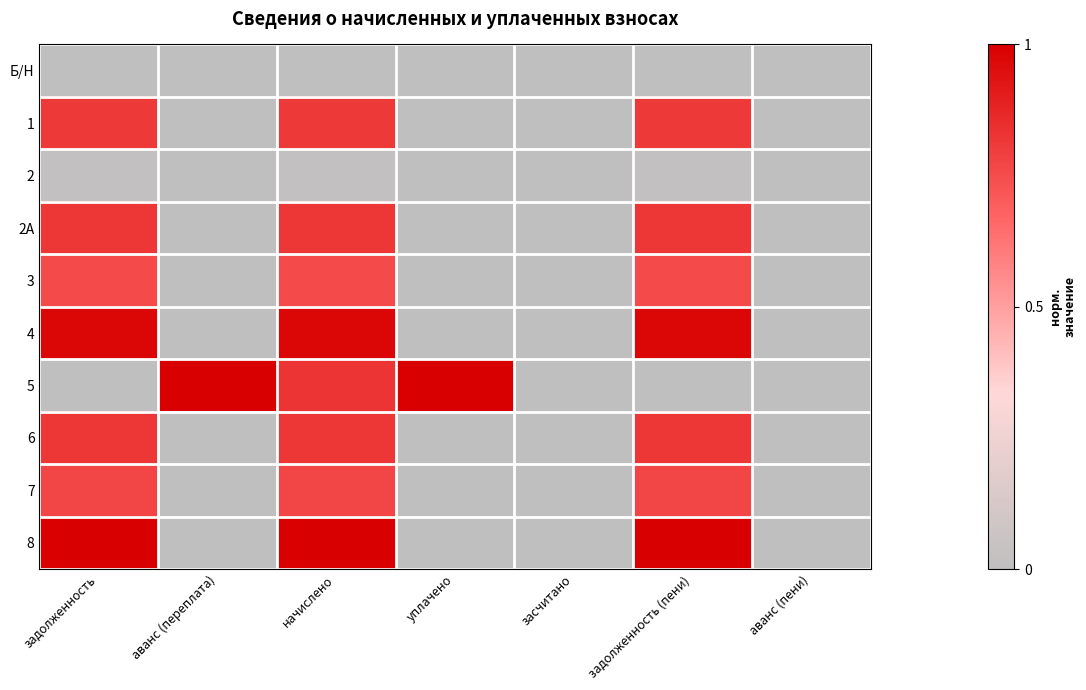

Reading right to left, list all the values displayed in this chart.

Б/Н: аванс (пени)=0.0	задолженность (пени)=0.0	засчитано=0.0	уплачено=0.0	начислено=0.0	аванс (переплата)=0.0	задолженность=0.0
1: аванс (пени)=0.0	задолженность (пени)=0.8	засчитано=0.0	уплачено=0.0	начислено=0.8	аванс (переплата)=0.0	задолженность=0.8
2: аванс (пени)=0.0	задолженность (пени)=0.0	засчитано=0.0	уплачено=0.0	начислено=0.0	аванс (переплата)=0.0	задолженность=0.0
2А: аванс (пени)=0.0	задолженность (пени)=0.8	засчитано=0.0	уплачено=0.0	начислено=0.8	аванс (переплата)=0.0	задолженность=0.8
3: аванс (пени)=0.0	задолженность (пени)=0.8	засчитано=0.0	уплачено=0.0	начислено=0.8	аванс (переплата)=0.0	задолженность=0.8
4: аванс (пени)=0.0	задолженность (пени)=1.0	засчитано=0.0	уплачено=0.0	начислено=1.0	аванс (переплата)=0.0	задолженность=1.0
5: аванс (пени)=0.0	задолженность (пени)=0.0	засчитано=0.0	уплачено=1.0	начислено=0.8	аванс (переплата)=1.0	задолженность=0.0
6: аванс (пени)=0.0	задолженность (пени)=0.8	засчитано=0.0	уплачено=0.0	начислено=0.8	аванс (переплата)=0.0	задолженность=0.8
7: аванс (пени)=0.0	задолженность (пени)=0.8	засчитано=0.0	уплачено=0.0	начислено=0.8	аванс (переплата)=0.0	задолженность=0.8
8: аванс (пени)=0.0	задолженность (пени)=1.0	засчитано=0.0	уплачено=0.0	начислено=1.0	аванс (переплата)=0.0	задолженность=1.0